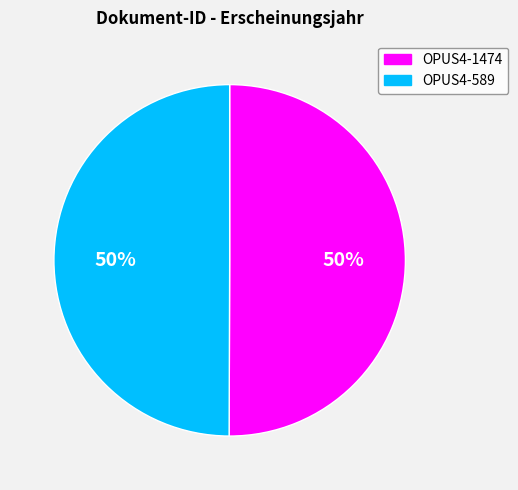

The OPUS4-1474 slice represents 50% of the pie. True or false?

True